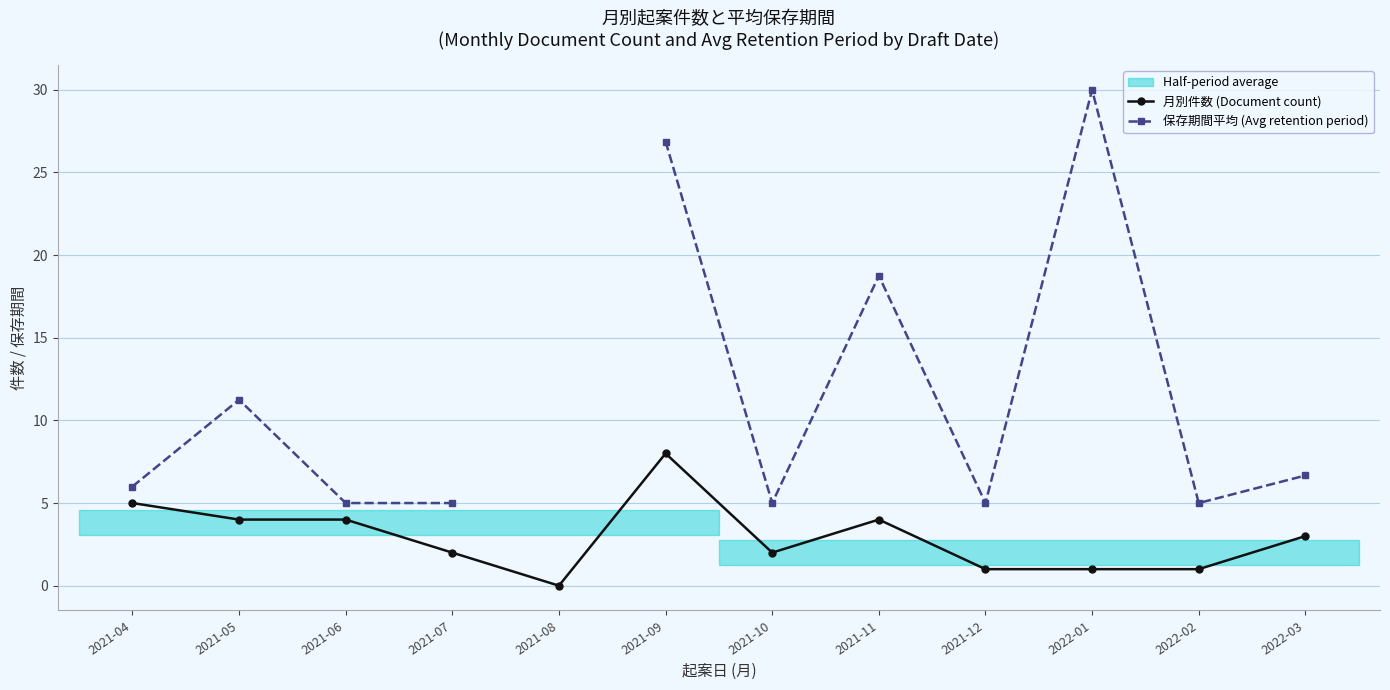

At how many categories does at least one series exceed 22?

2